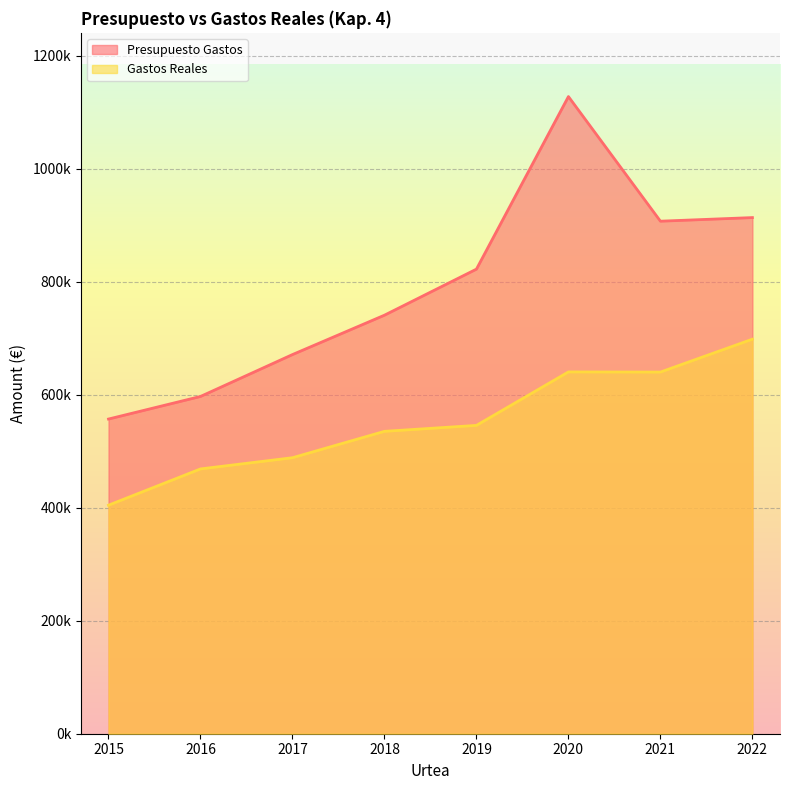

Reading left to right, list all the values displayed in this chart.

Presupuesto Gastos: 557180.0	597157.3	671340.0	741073.2	822612.8	1128172.2	907507.9	913892.5
Gastos Reales: 404633.0	468861.4	488711.0	535409.0	545964.1	640630.6	640372.7	698604.4